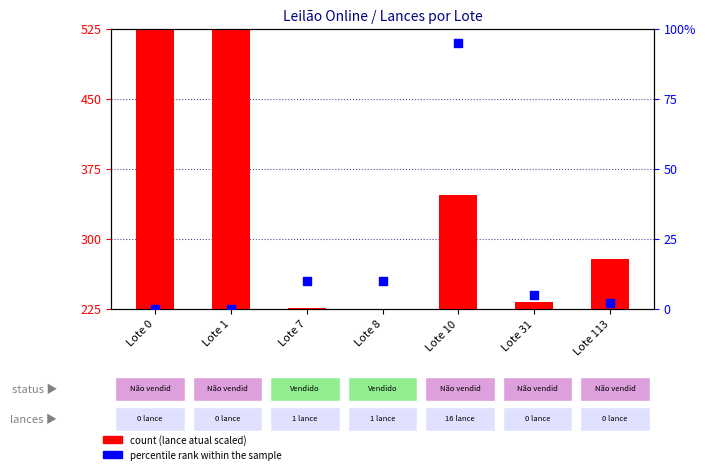

At how many categories does at least one series exceed 432?

2